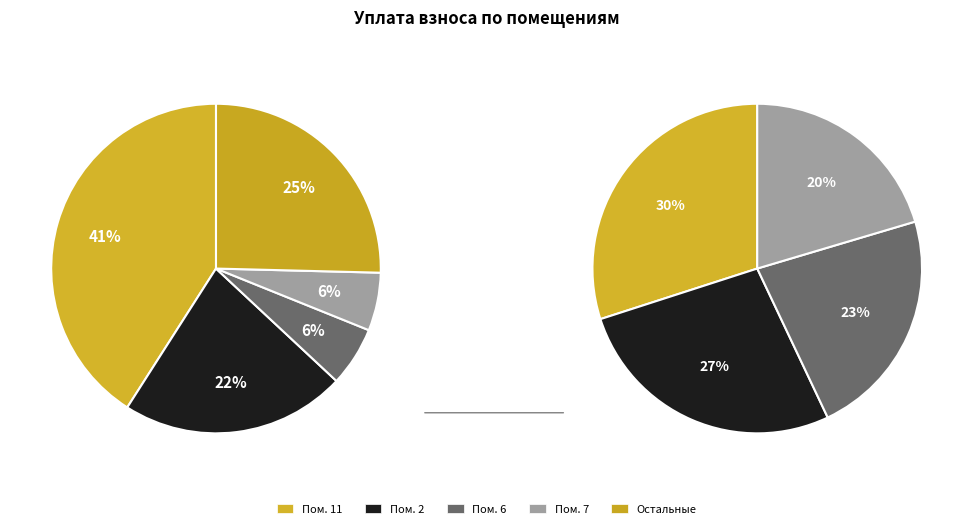

What percentage is the 6 slice, to the nearest percent?

6%